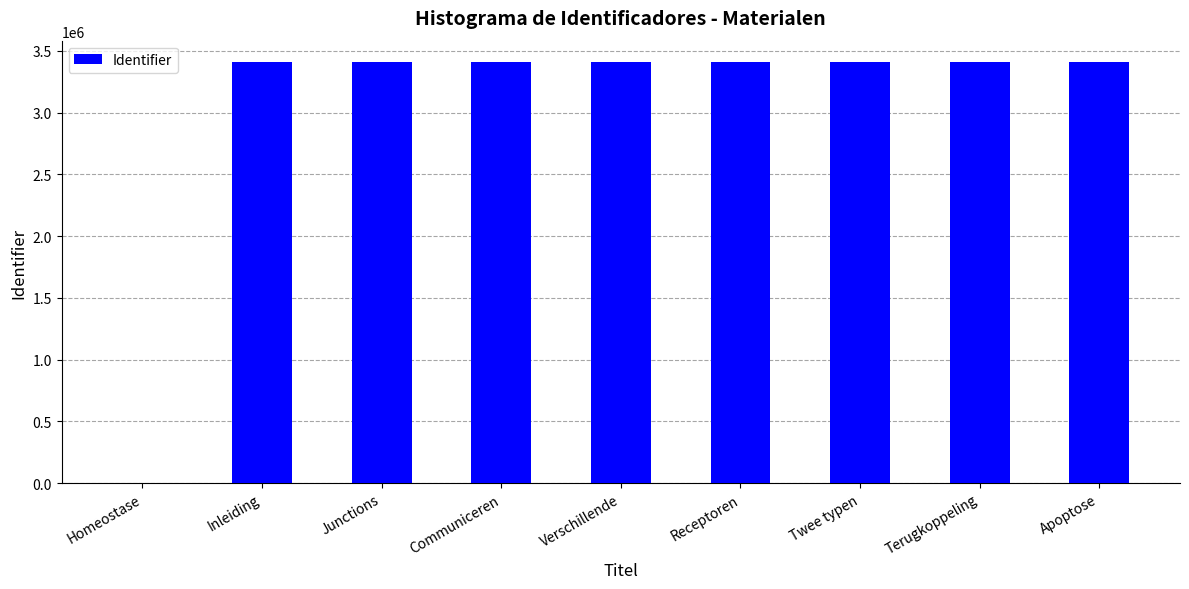

True or false: the data shows 5998057 at Twee typen.

False